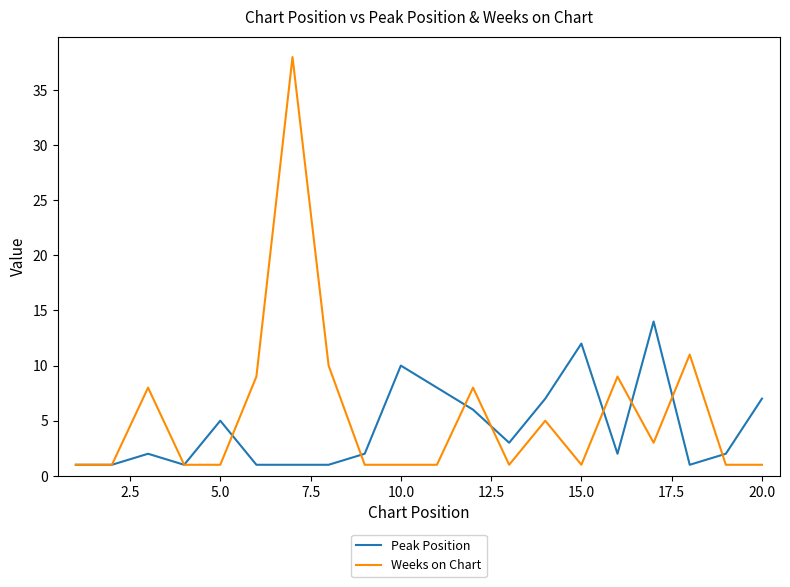

What is the greatest value displayed?

38